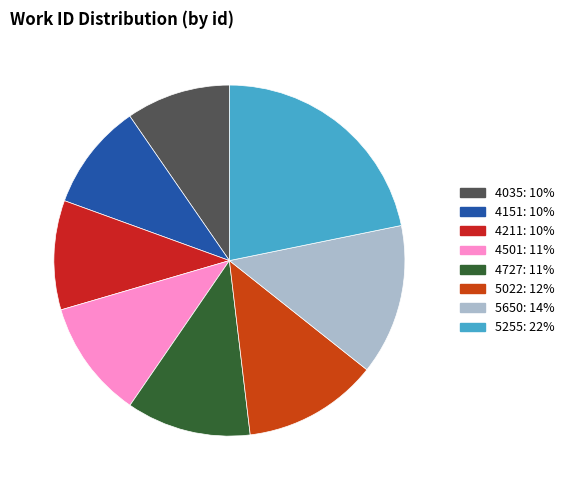

The 4501 slice represents 11% of the pie. True or false?

True